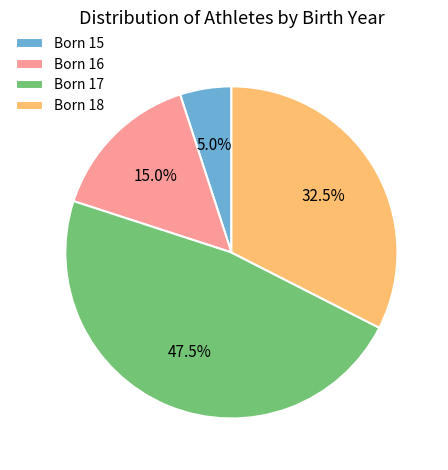

How many slices are in this pie chart?

4